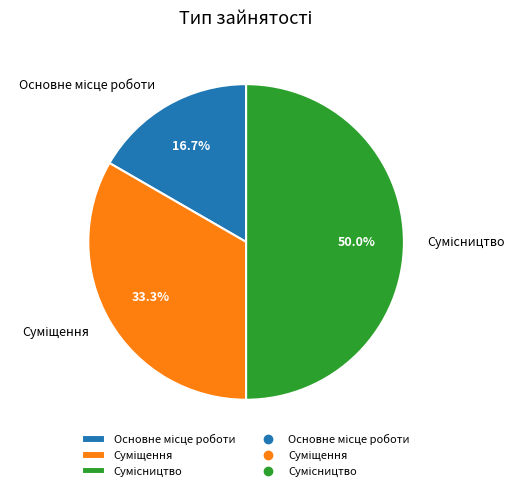

To the nearest percent, what percentage of the pie is Сумісництво?

50%